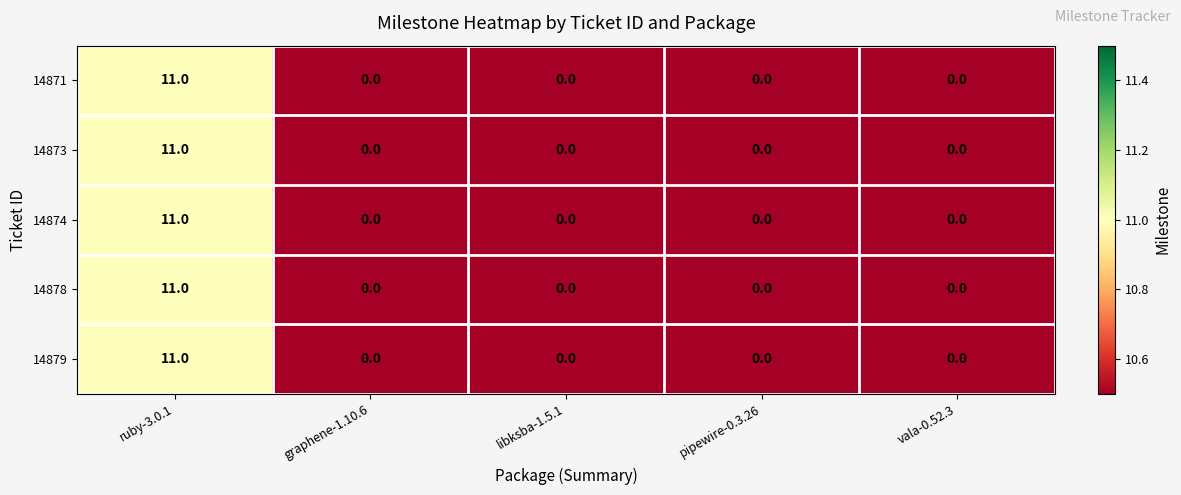

What is the maximum value for 14879?

11